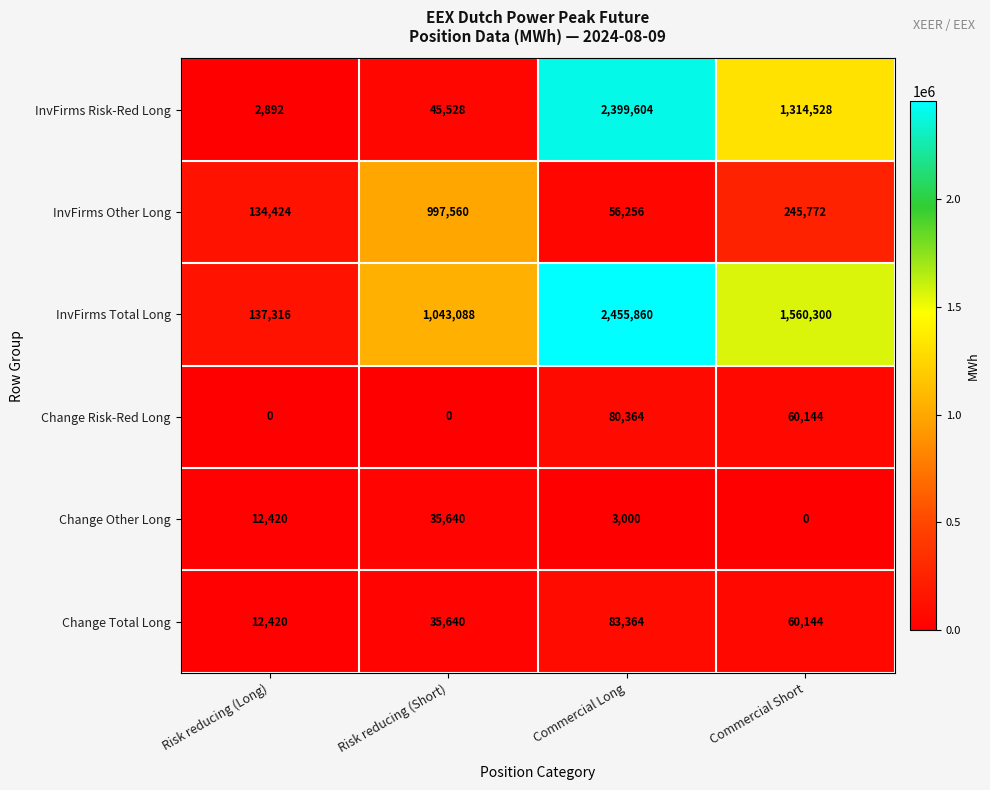

At how many categories does at least one series exceed 289528?

3